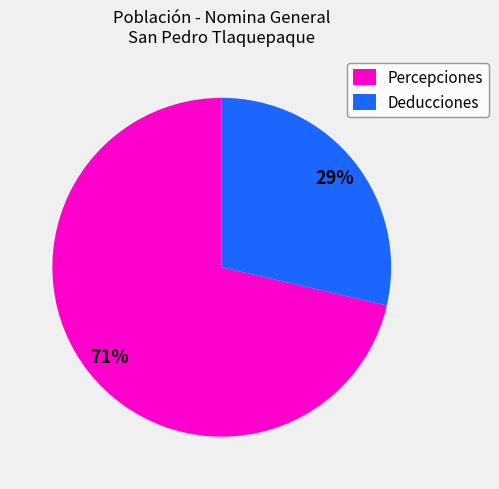

Is there any slice that represents more than half of the pie?

Yes